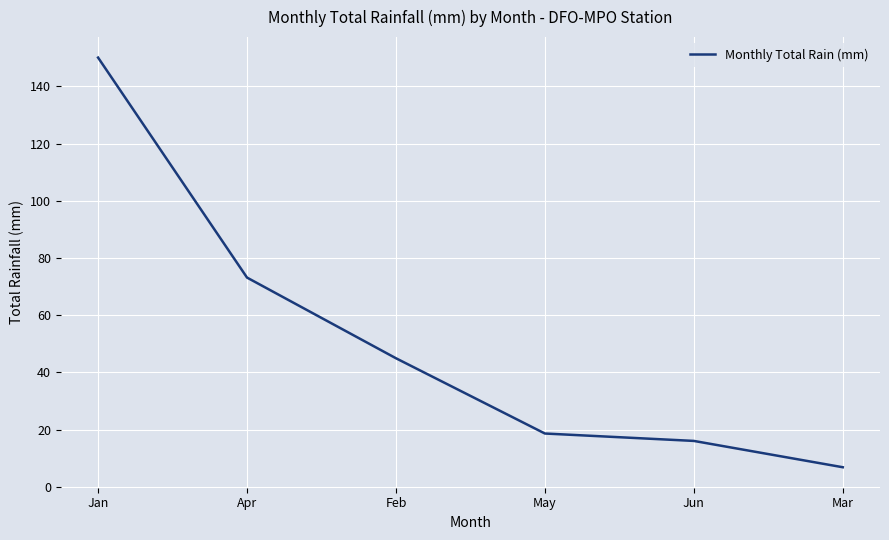

Reading left to right, extract all data points from this chart.

150.1	73.2	45.0	18.7	16.1	6.9